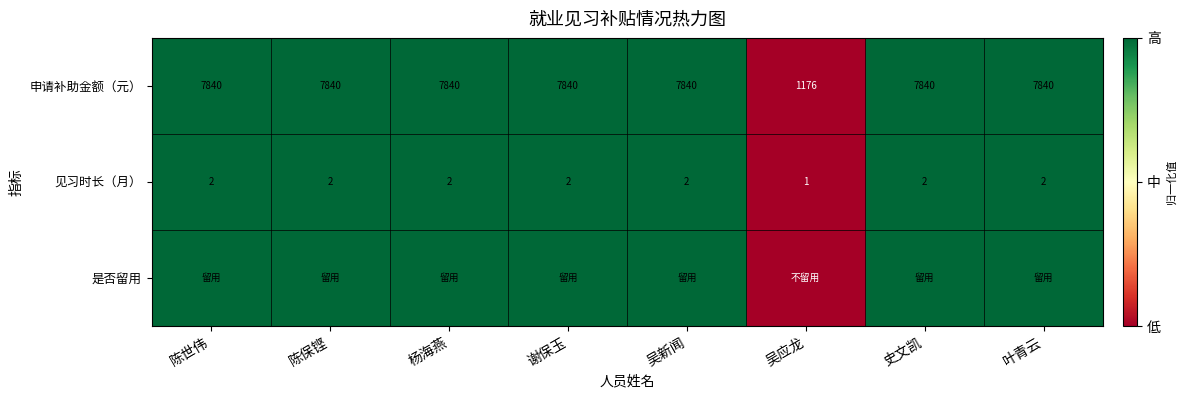

The 申请补助金额（元） series shows 12579 at 杨海燕. True or false?

False